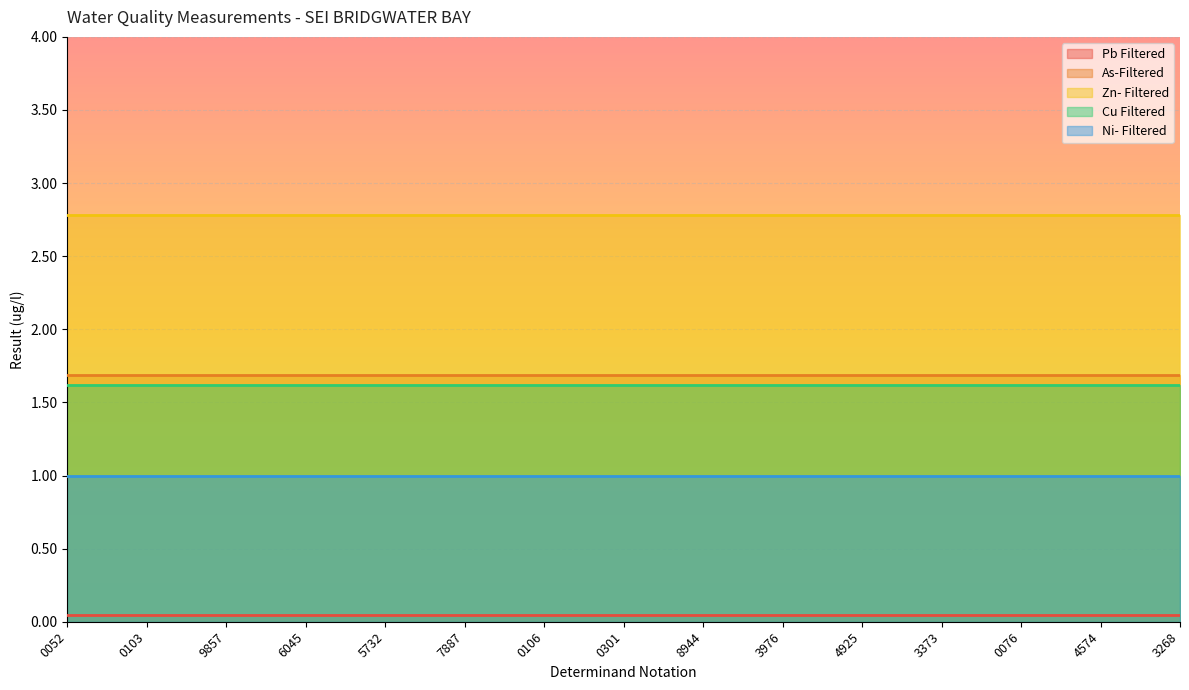

List the labels in order of Zn- Filtered value, smallest first.

0052, 0103, 9857, 6045, 5732, 7887, 0106, 0301, 8944, 3976, 4925, 3373, 0076, 4574, 3268